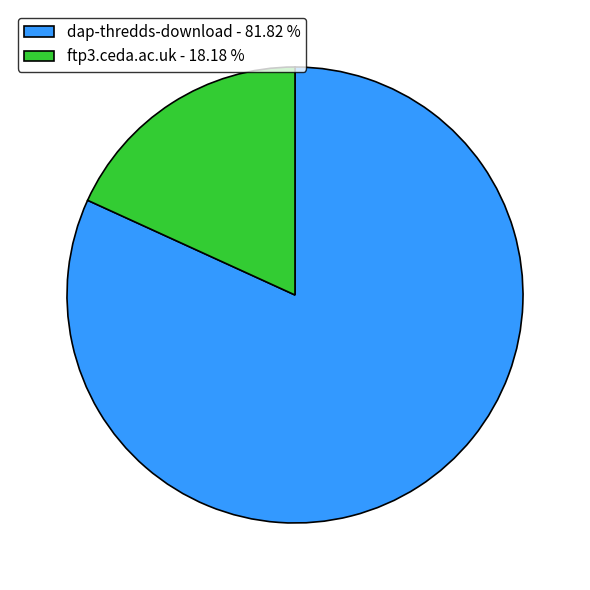

Count the number of slices in the pie.

2